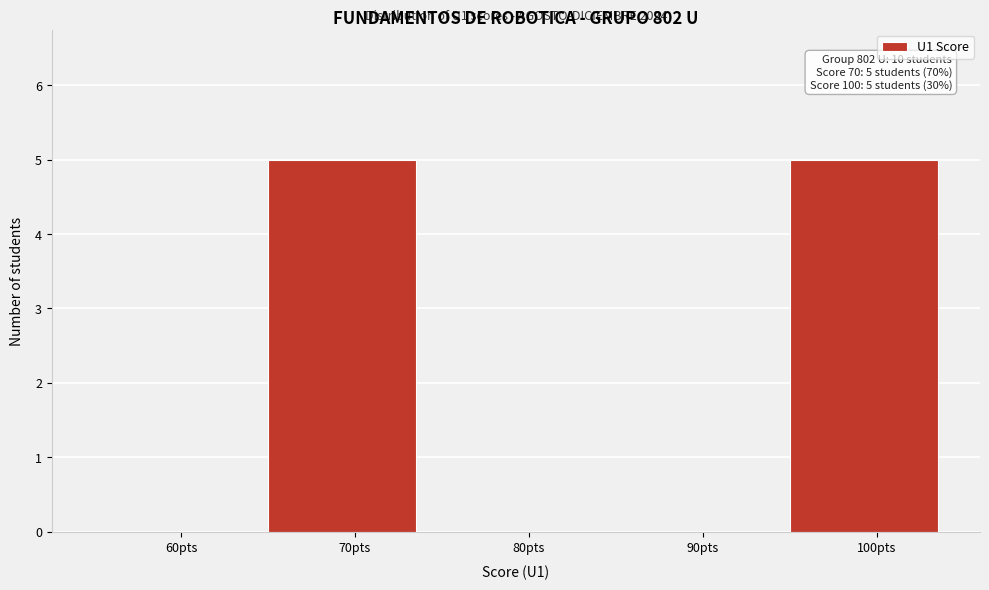

Reading right to left, what are all the values shown in this chart?

100pts=5	90pts=0	80pts=0	70pts=5	60pts=0